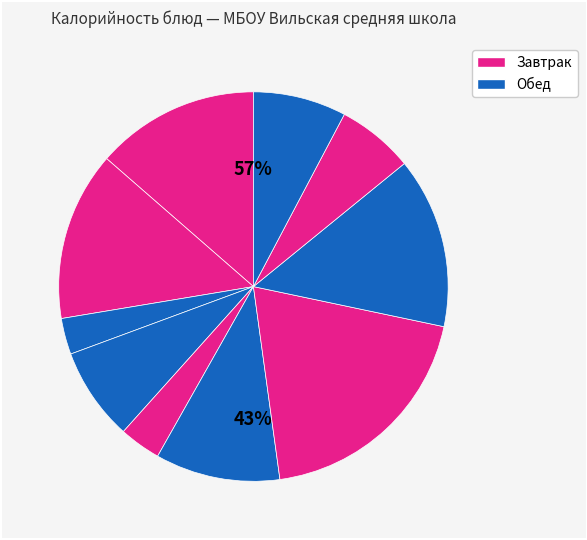

Is there a majority slice in this chart?

No